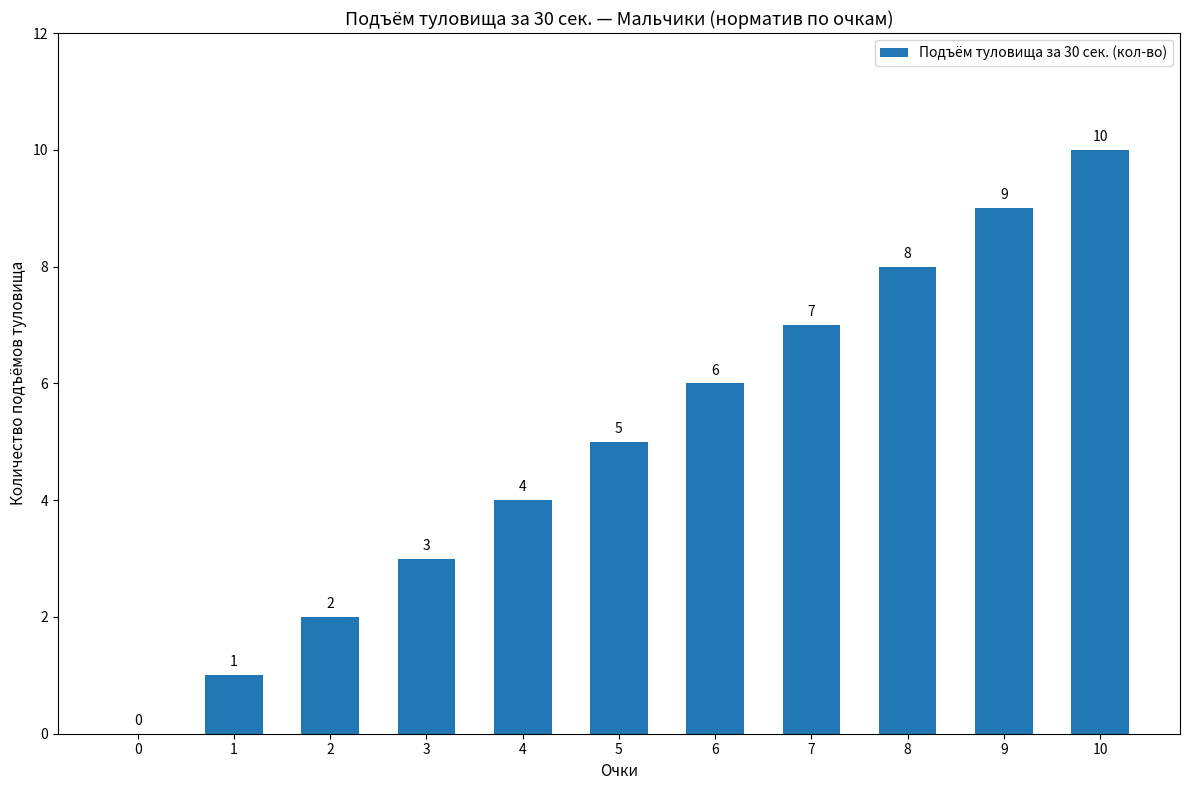

Is it true that the value at 7 is 10?

False